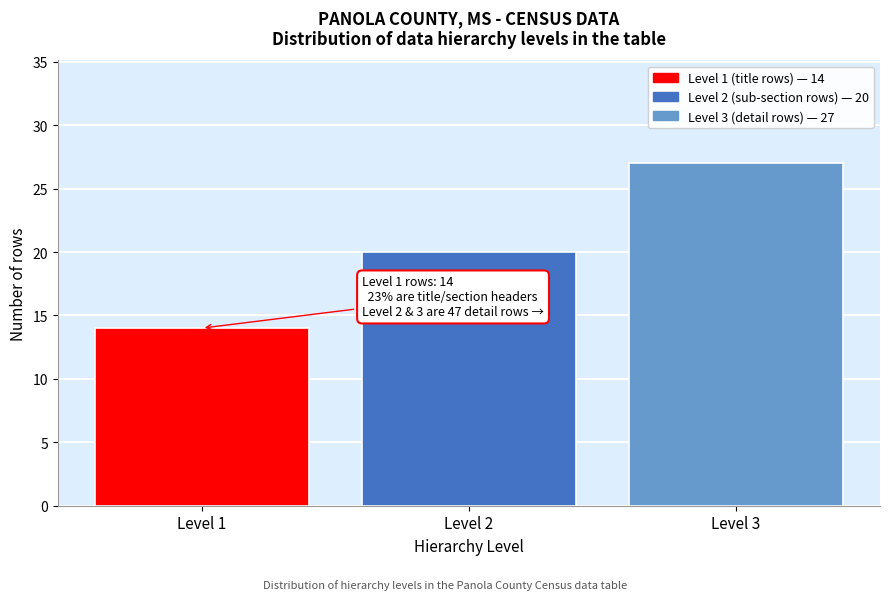

Reading left to right, transcribe all the data shown in this chart.

14	20	27